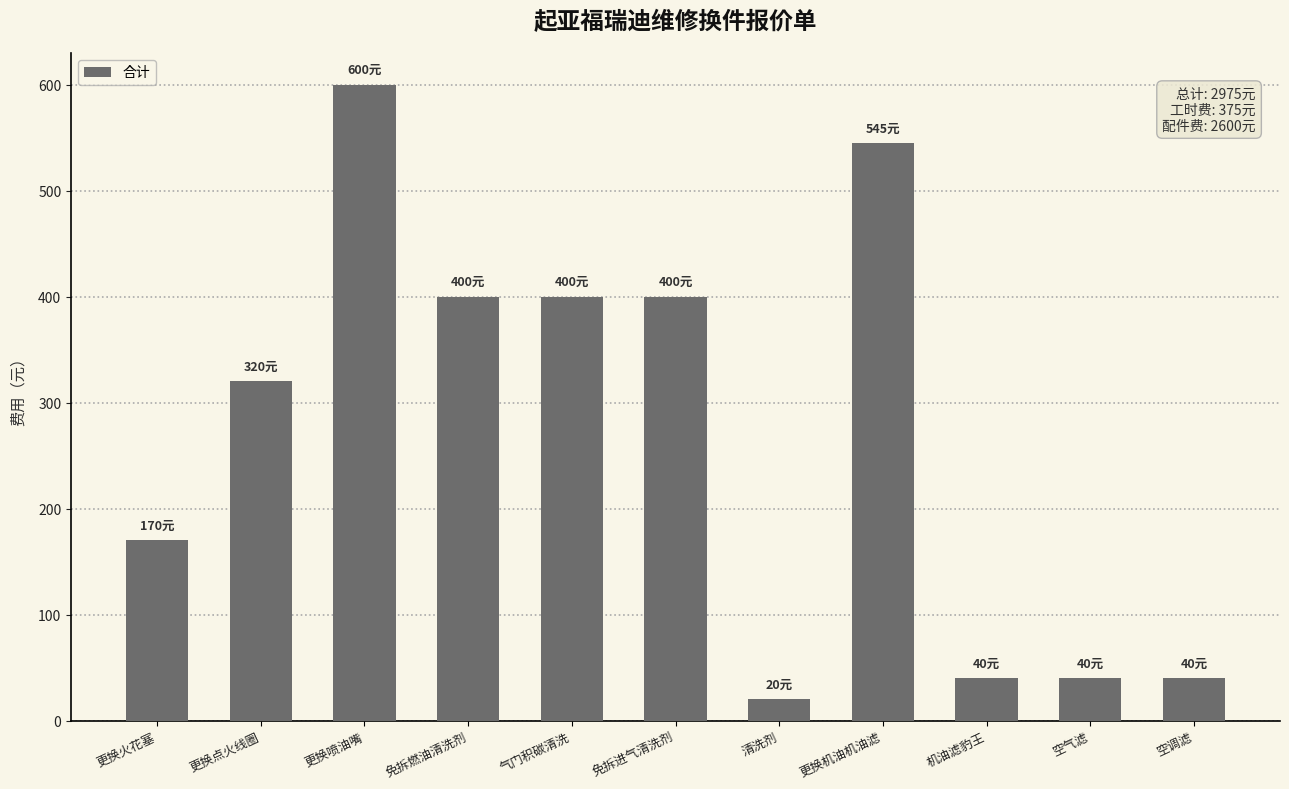

What is the approximate value at 免拆进气清洗剂?

400